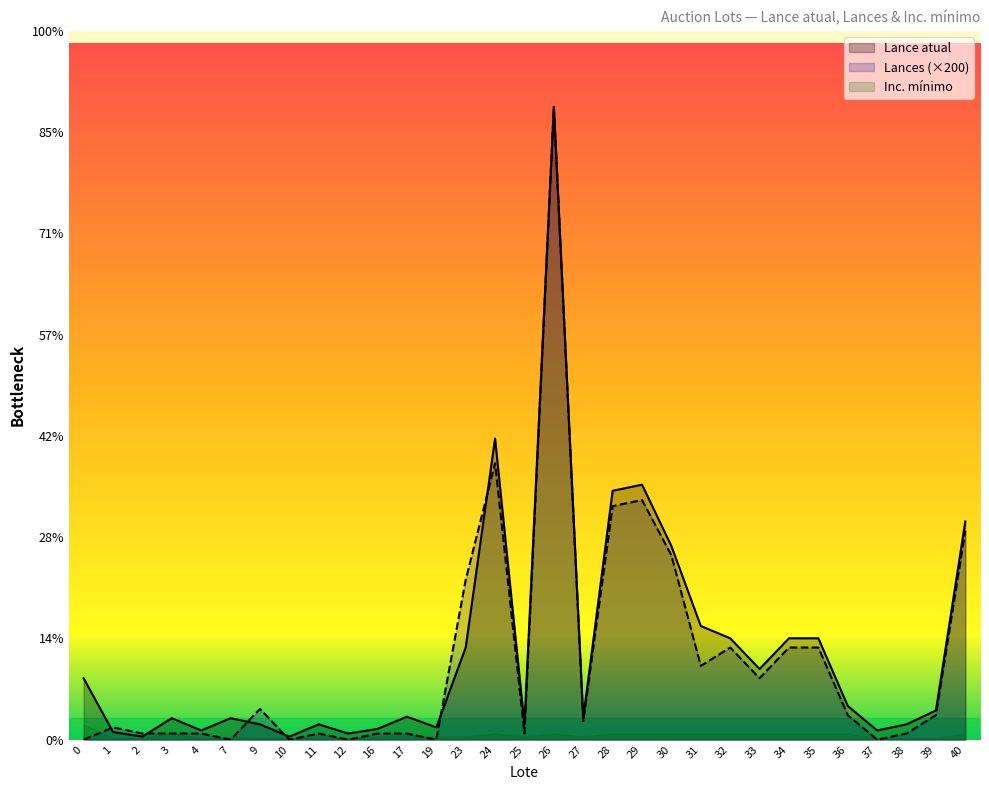

What is the maximum value for Lances?

20600